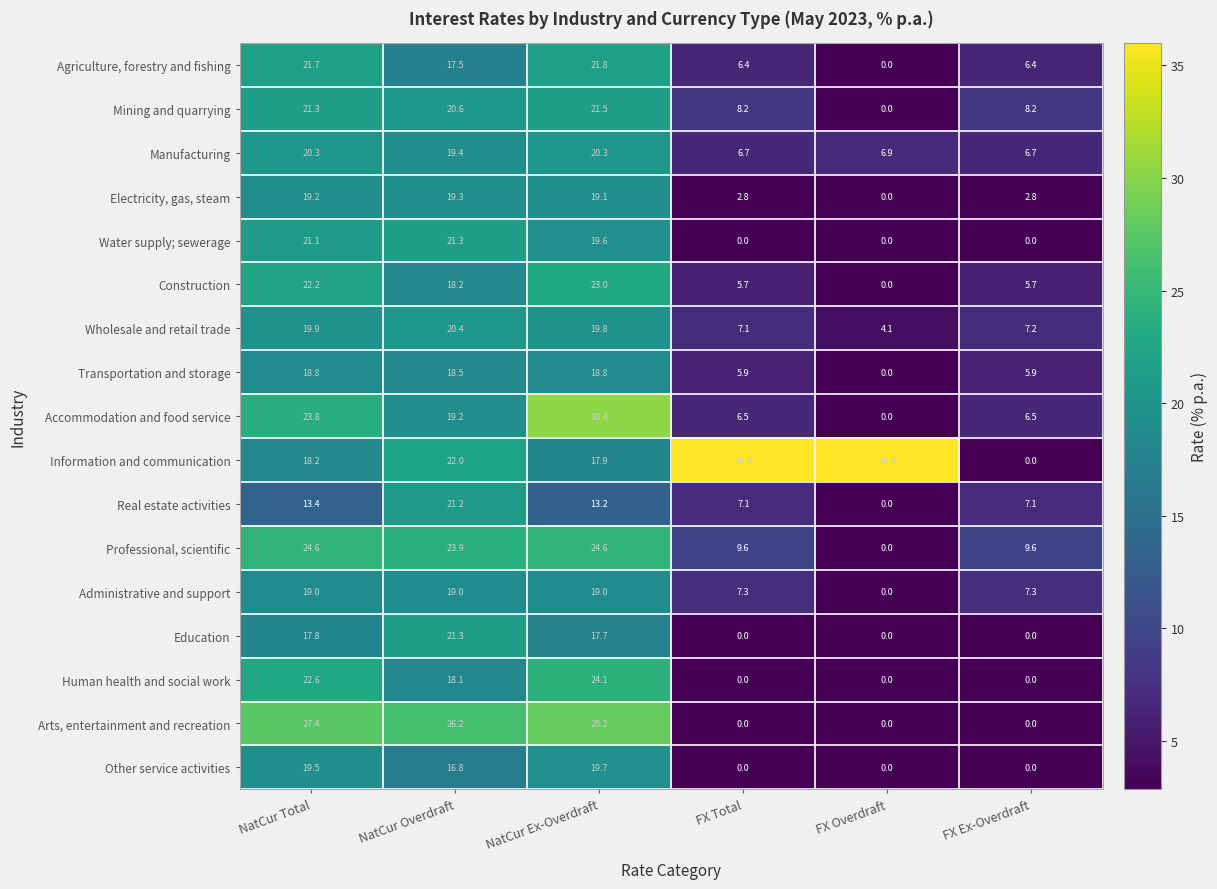

How many data points does each series have?

6